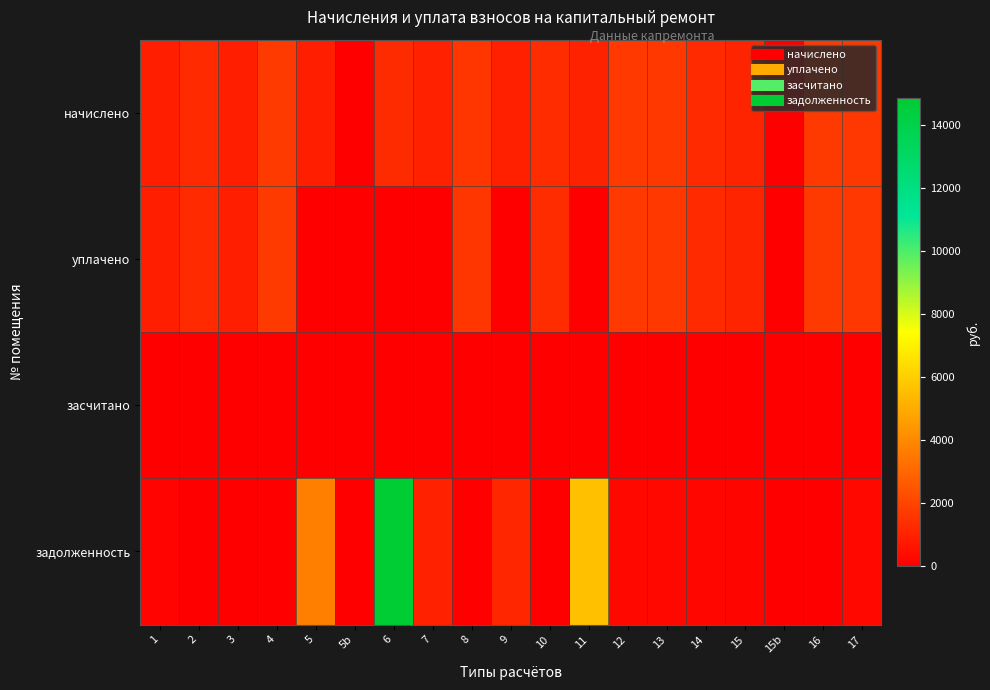

Count the number of data series in this chart.

4